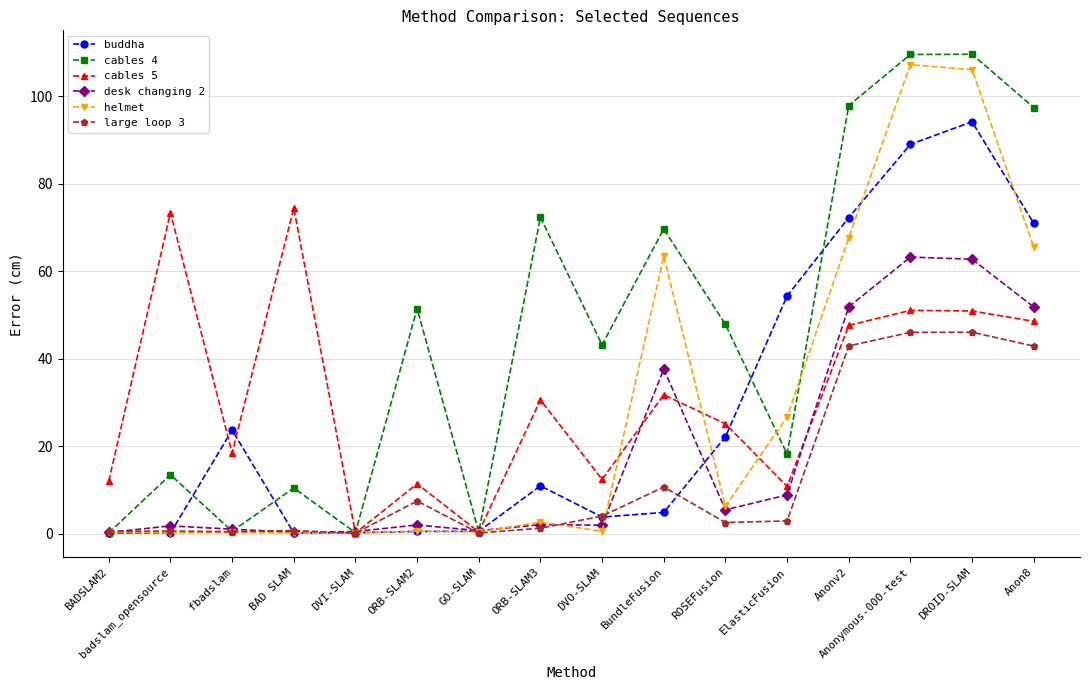

The value of helmet at BundleFusion is 63.4. True or false?

True